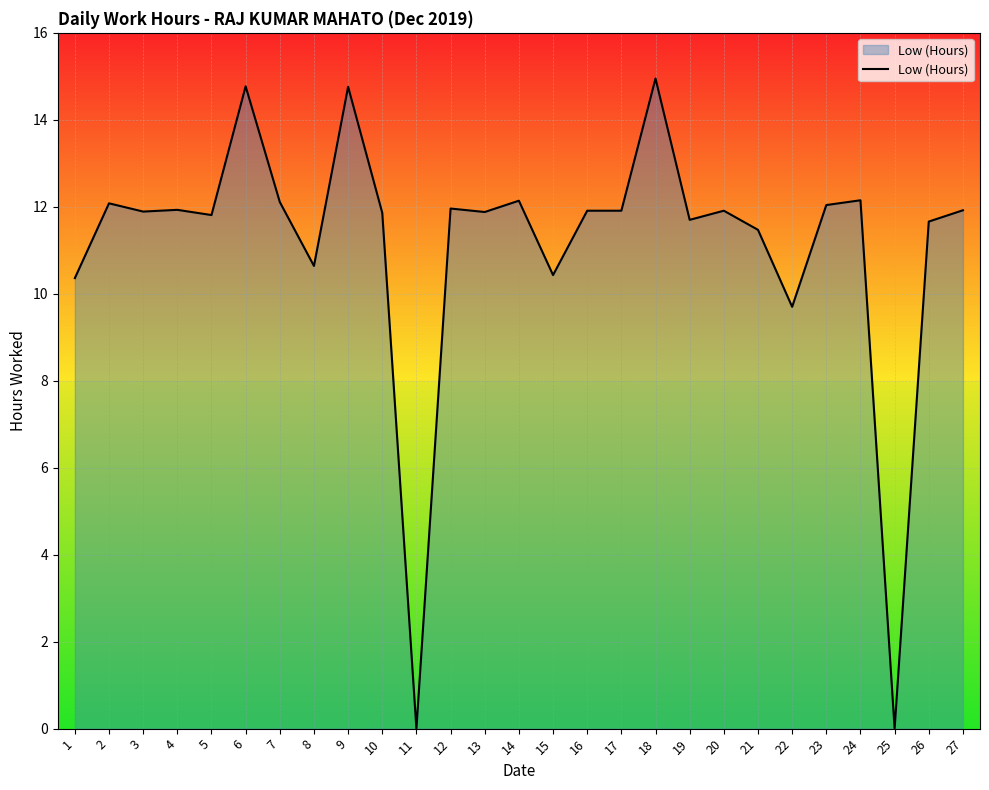

Read the value at 2.

12.1